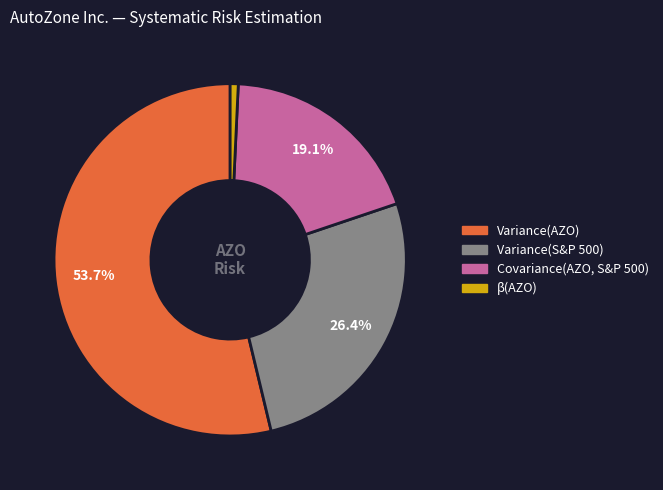

Between Variance(AZO) and β(AZO), which is larger?

Variance(AZO)